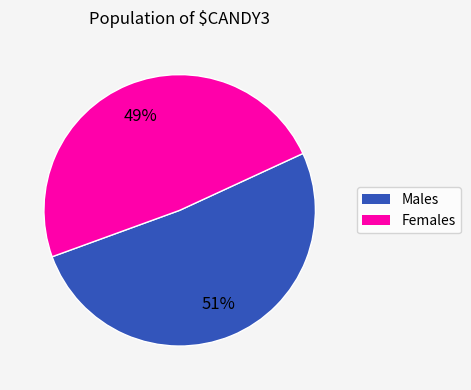

Is there a majority slice in this chart?

Yes